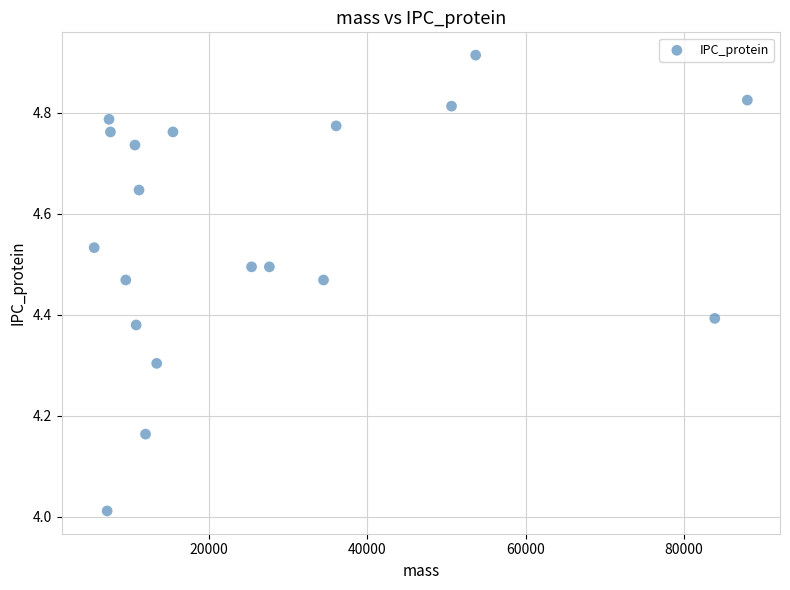

What is the range of X values (max minus min)?

82491.0